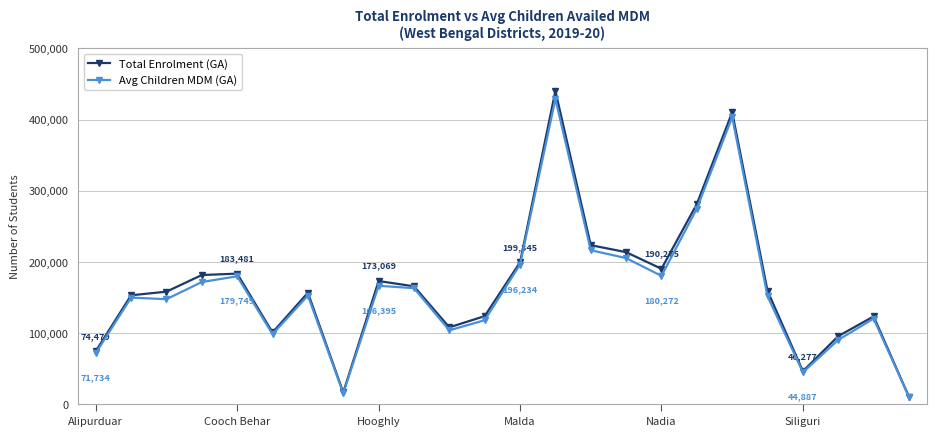

Which series has the largest total across all categories?

Total Enrolment (GA)